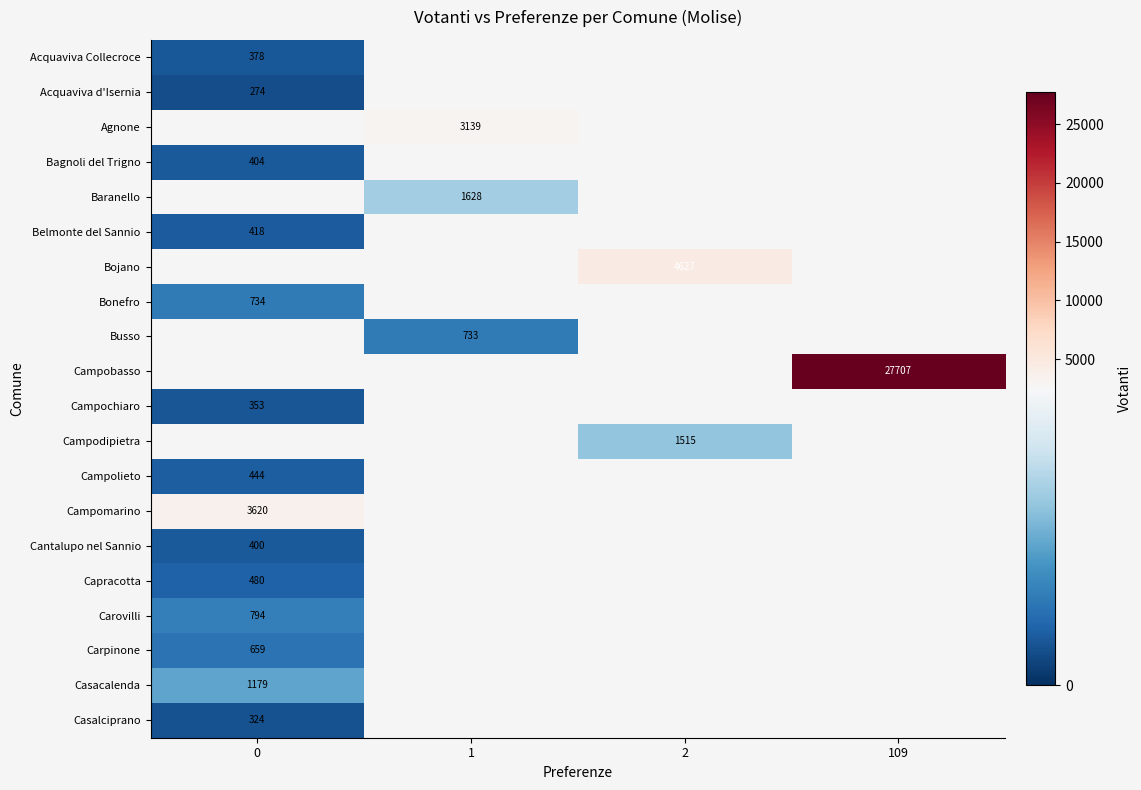

Is it true that Carpinone equals 659.0 at 0?

True